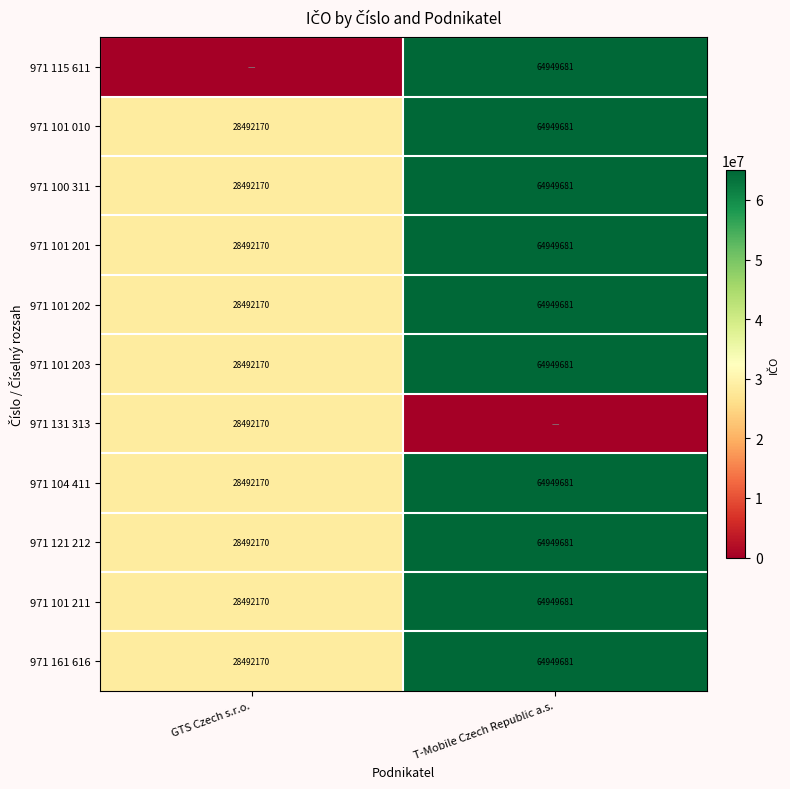

What is the highest value of the 971 121 212 series?

64949681